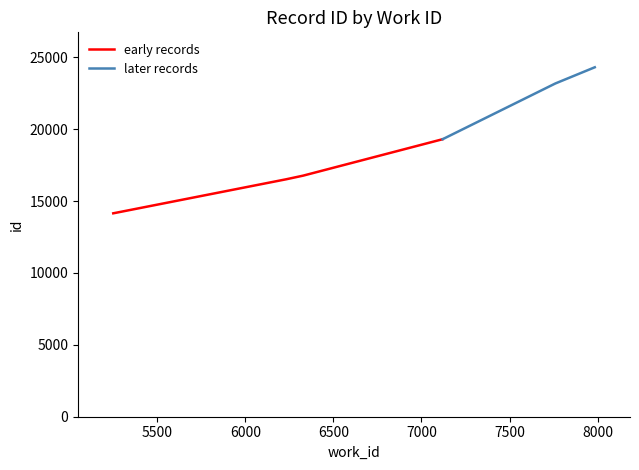

What is the difference between the values at 7760 and 6328?

6409